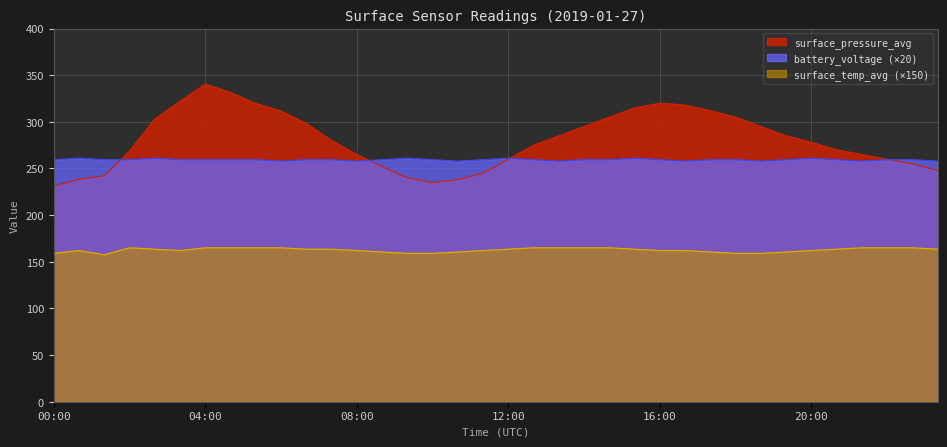

Reading left to right, what are all the values shown in this chart?

surface_pressure_avg: 231.2	238.6	242.2	268.8	303.1	322.2	340.4	331.5	319.7	311.7	298.3	280.0	265.0	252.0	240.0	235.0	238.0	245.0	260.0	275.0	285.0	295.0	305.0	315.0	320.0	318.0	312.0	305.0	295.0	285.0	278.0	270.0	265.0	260.0	255.0	248.0
battery_voltage: 259.4	261.0	259.4	259.4	261.0	259.4	259.4	259.4	259.4	257.8	259.4	259.4	257.8	259.4	261.0	259.4	257.8	259.4	261.0	259.4	257.8	259.4	259.4	261.0	259.4	257.8	259.4	259.4	257.8	259.4	261.0	259.4	257.8	259.4	259.4	257.8
surface_temp_avg: 159.0	162.0	157.5	165.0	163.5	162.0	165.0	165.0	165.0	165.0	163.5	163.5	162.0	160.5	159.0	159.0	160.5	162.0	163.5	165.0	165.0	165.0	165.0	163.5	162.0	162.0	160.5	159.0	159.0	160.5	162.0	163.5	165.0	165.0	165.0	163.5